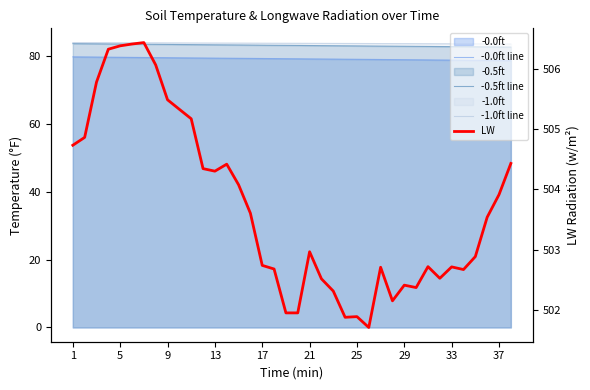

What is the value of the -0.5ft line point at the 32nd from the left?

82.8